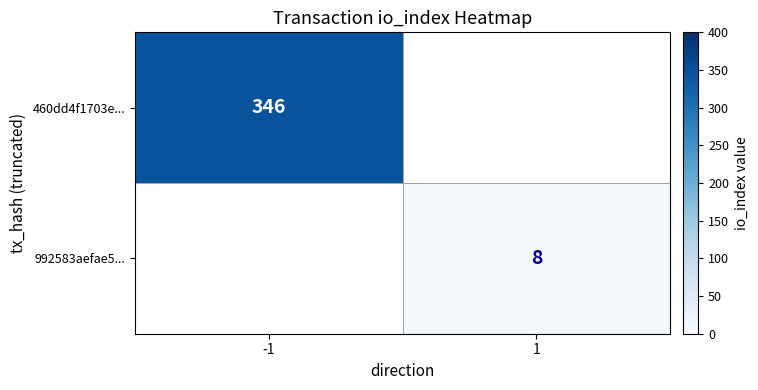

Is the value of 460dd4f1703e... at -1 greater than the value of 992583aefae5... at 1?

Yes